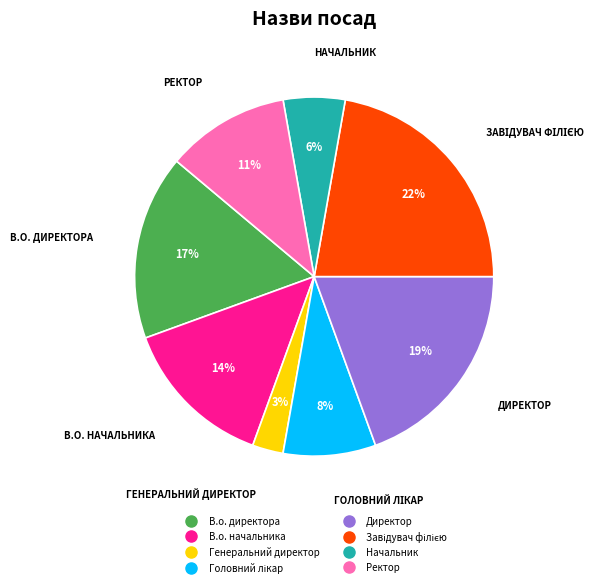

To the nearest percent, what is the average slice percentage?

12%